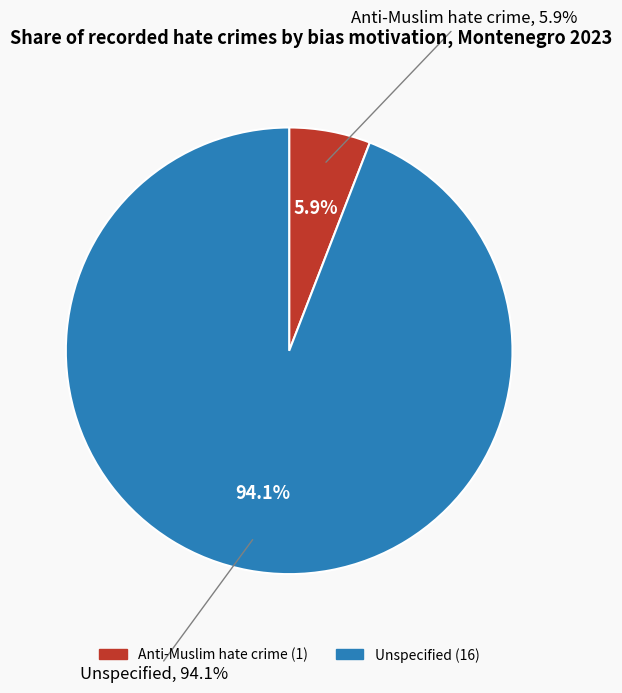

How many slices are in this pie chart?

2